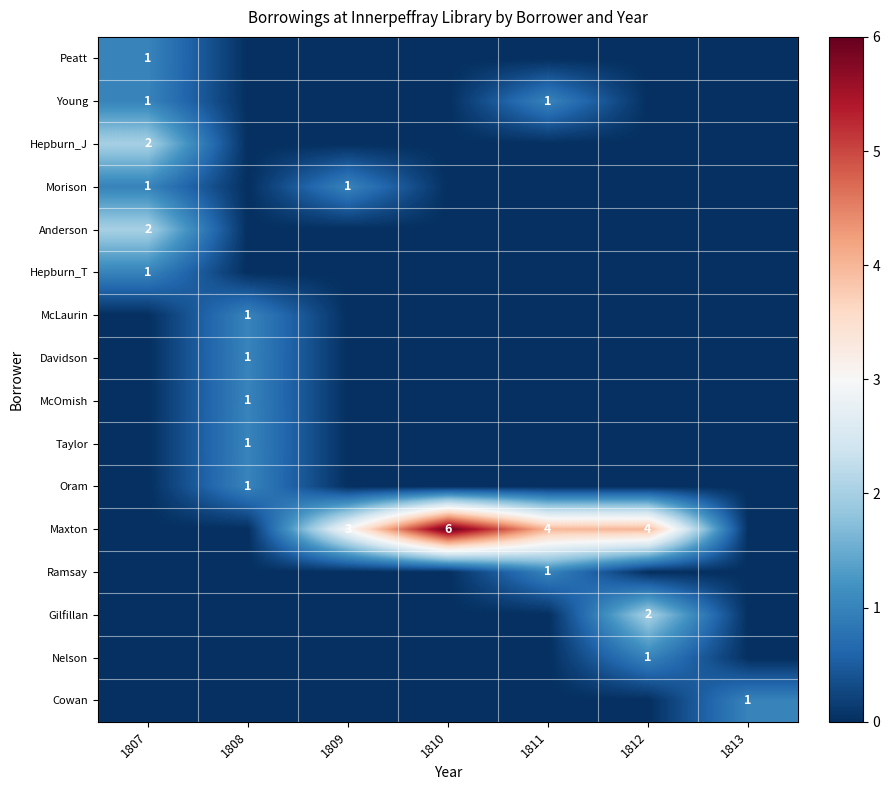

True or false: Nelson has a value of 1 at 1812.

True